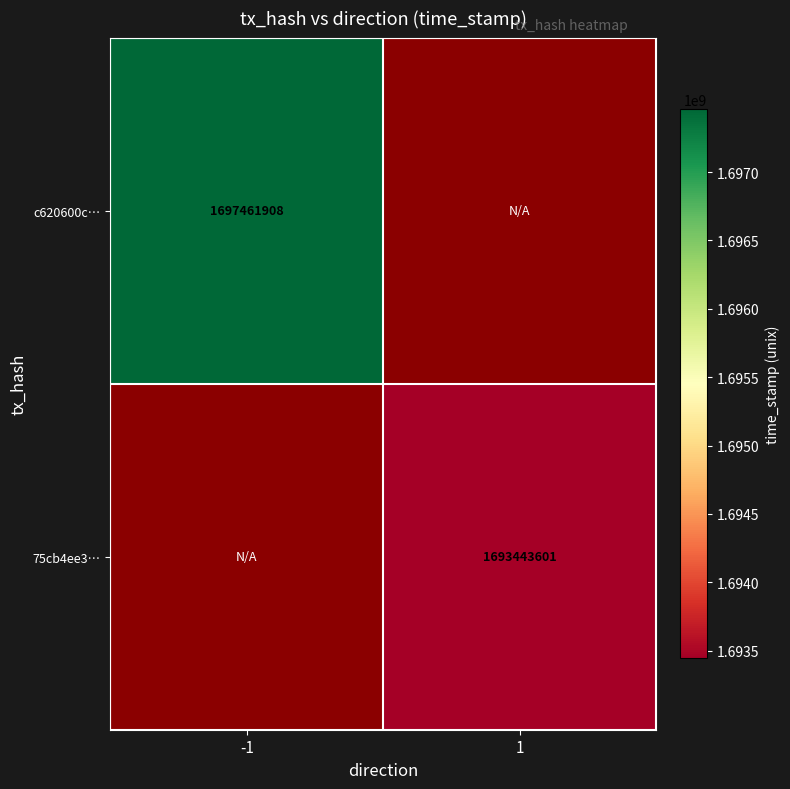

Count the number of data series in this chart.

2